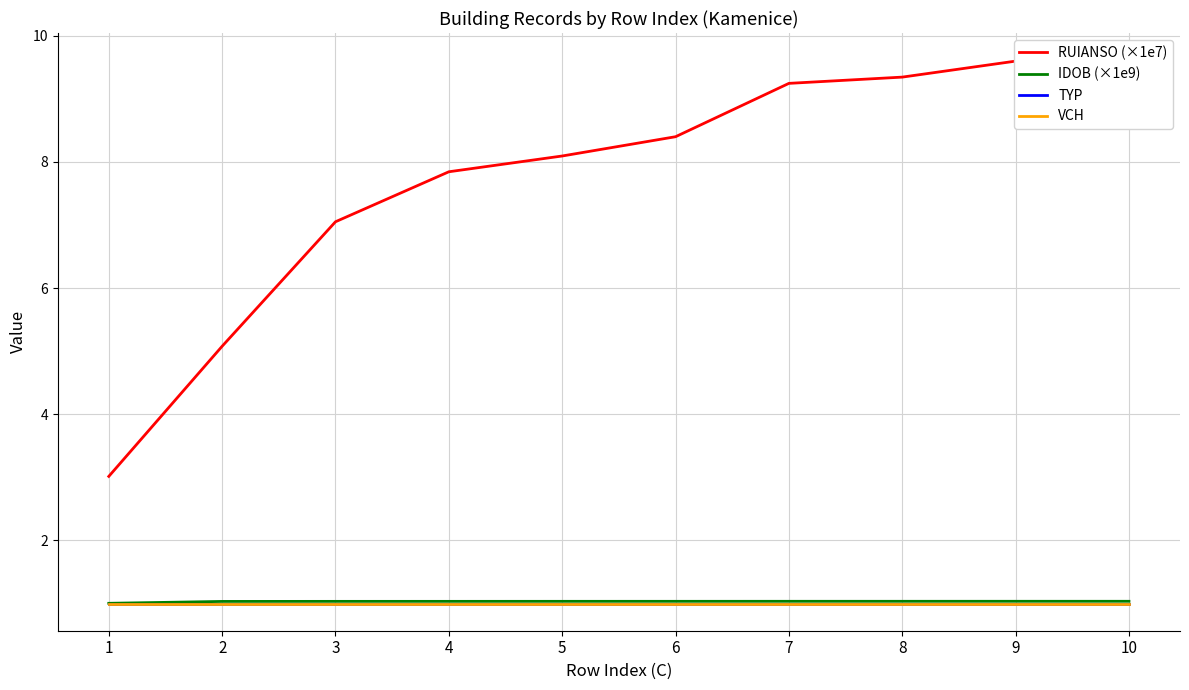

Which category has the highest value across all series?

10